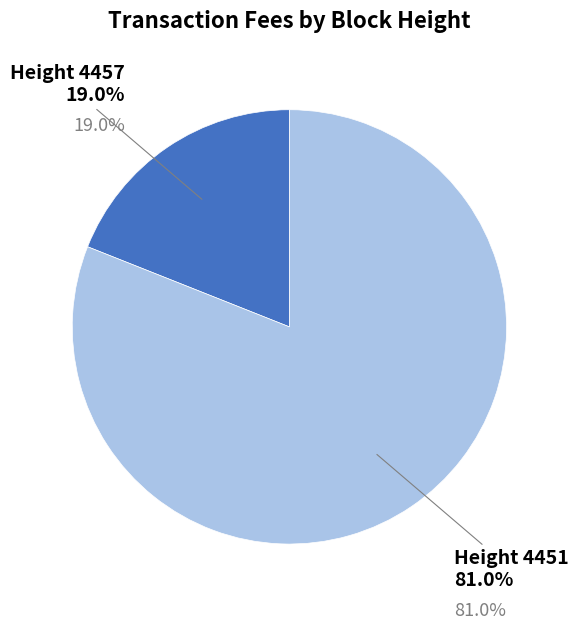

What is the smallest slice in the pie chart?

4457